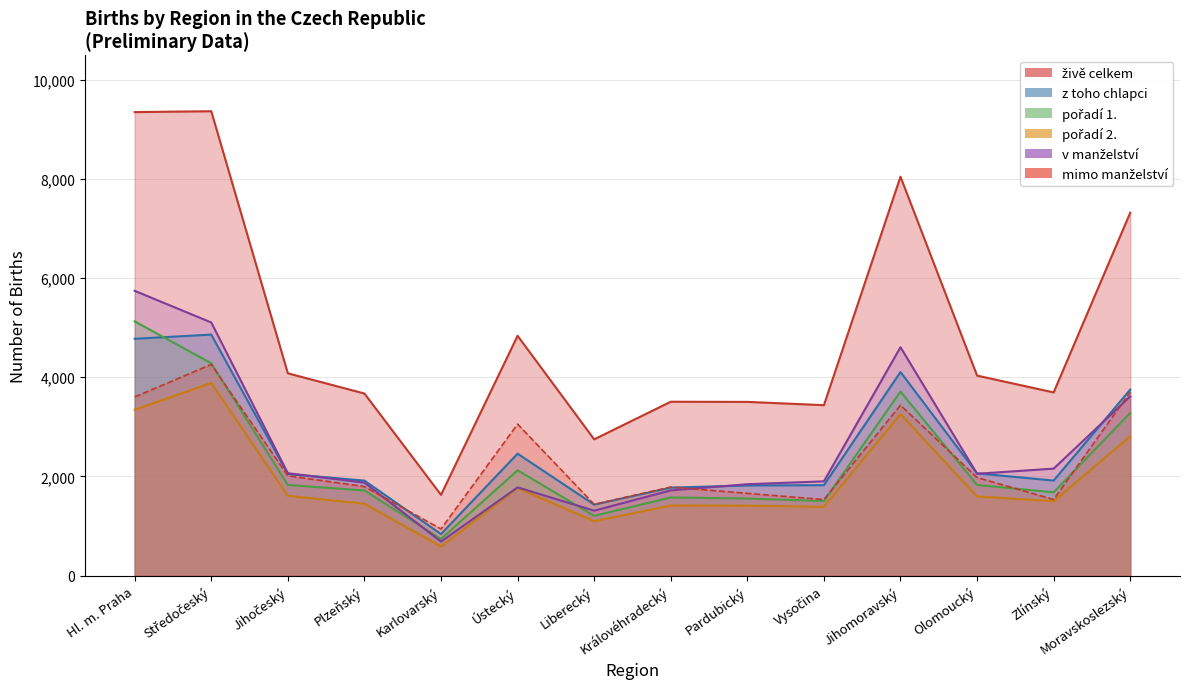

Which has a higher value, Jihomoravský or Liberecký?

Jihomoravský